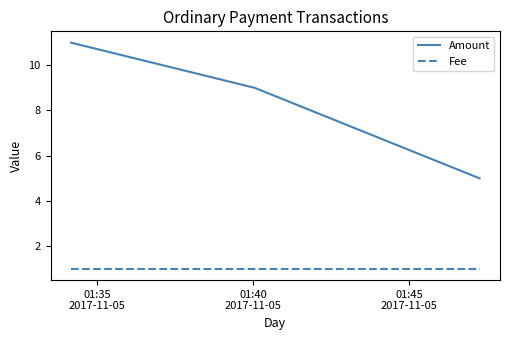

Reading left to right, what are all the values shown in this chart?

Amount: 11	9	5
Fee: 1	1	1